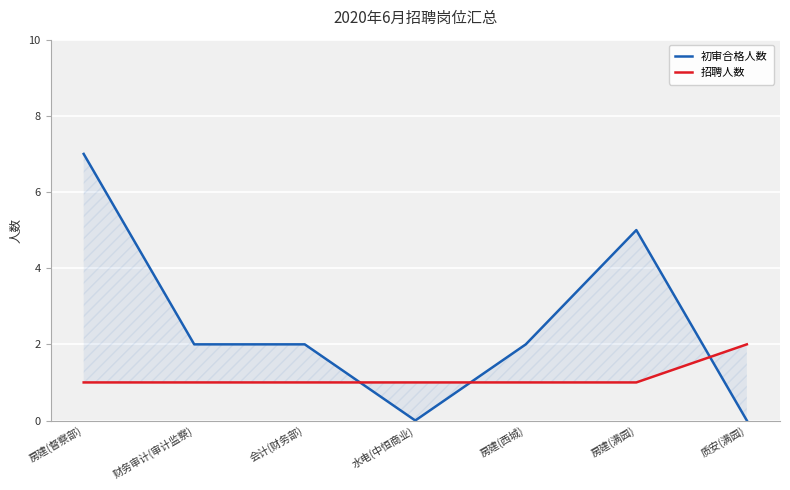

How many values in the 初审合格人数 series exceed 2?

2